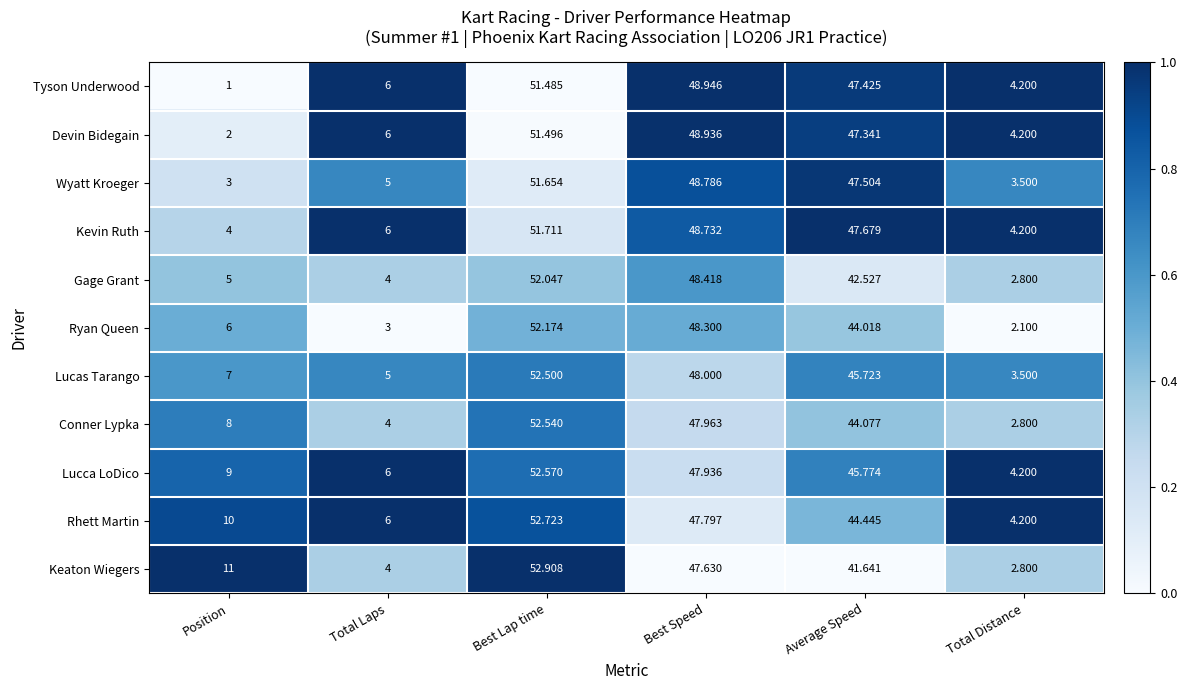

Which category has the highest value across all series?

Best Lap time